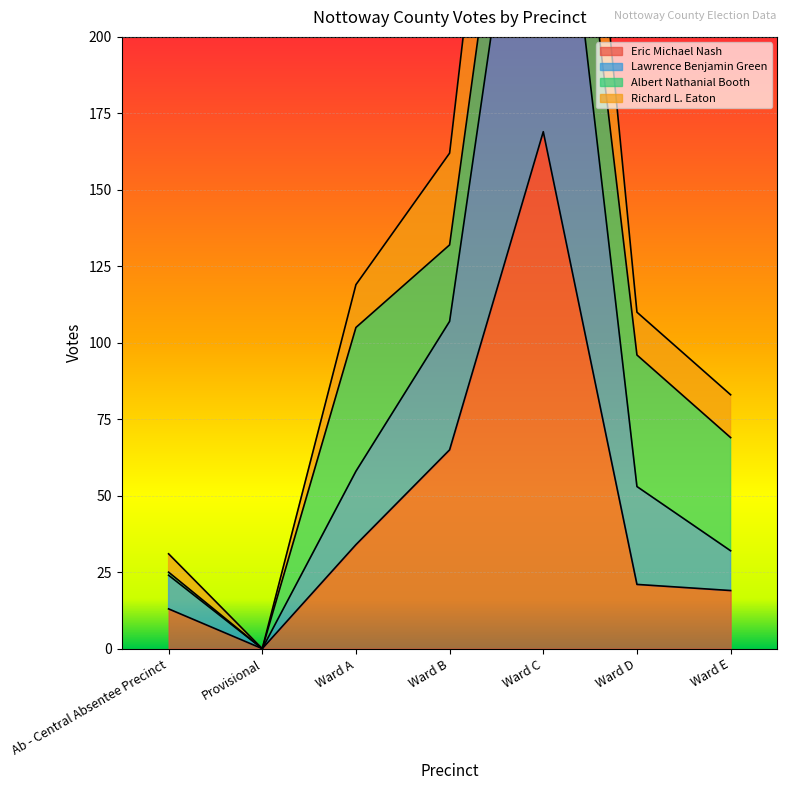

Read the Eric Michael Nash value at Ward C.

169